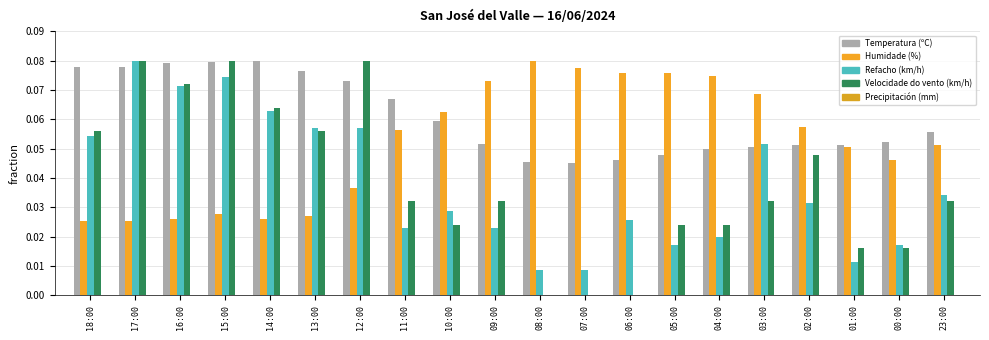

Reading right to left, extract all data points from this chart.

Temperatura (ºC): 0.1	0.1	0.1	0.1	0.1	0.0	0.0	0.0	0.0	0.0	0.1	0.1	0.1	0.1	0.1	0.1	0.1	0.1	0.1	0.1
Humidade (%): 0.1	0.0	0.1	0.1	0.1	0.1	0.1	0.1	0.1	0.1	0.1	0.1	0.1	0.0	0.0	0.0	0.0	0.0	0.0	0.0
Refacho (km/h): 0.0	0.0	0.0	0.0	0.1	0.0	0.0	0.0	0.0	0.0	0.0	0.0	0.0	0.1	0.1	0.1	0.1	0.1	0.1	0.1
Velocidade do vento (km/h): 0.0	0.0	0.0	0.0	0.0	0.0	0.0	0.0	0.0	0.0	0.0	0.0	0.0	0.1	0.1	0.1	0.1	0.1	0.1	0.1
Precipitación (mm): 0.0	0.0	0.0	0.0	0.0	0.0	0.0	0.0	0.0	0.0	0.0	0.0	0.0	0.0	0.0	0.0	0.0	0.0	0.0	0.0